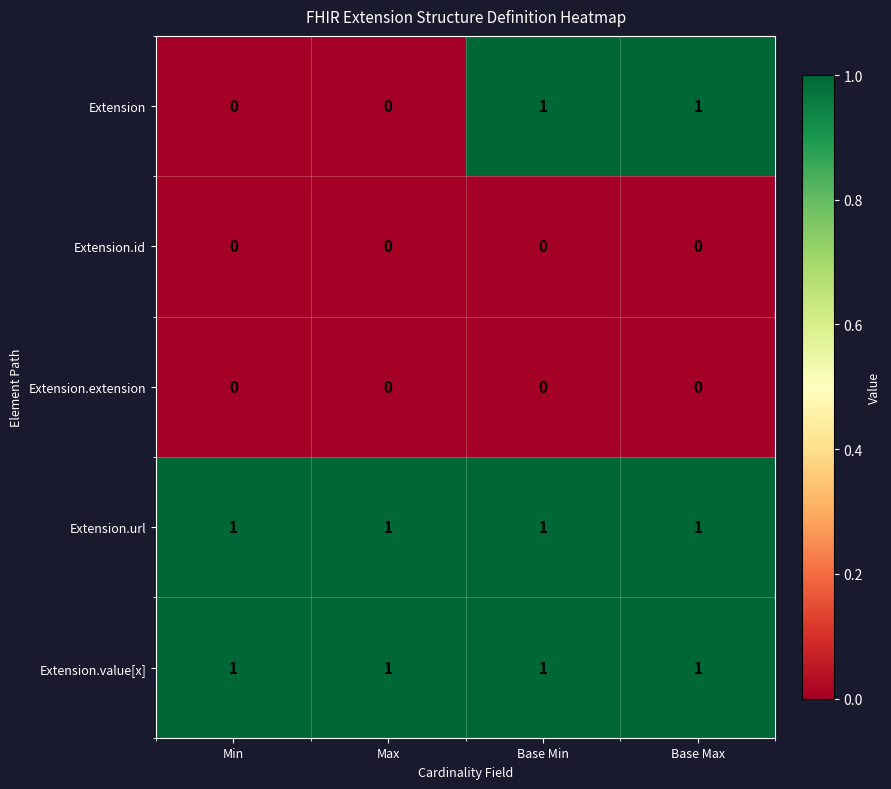

The value of Extension at Max is 1. True or false?

False